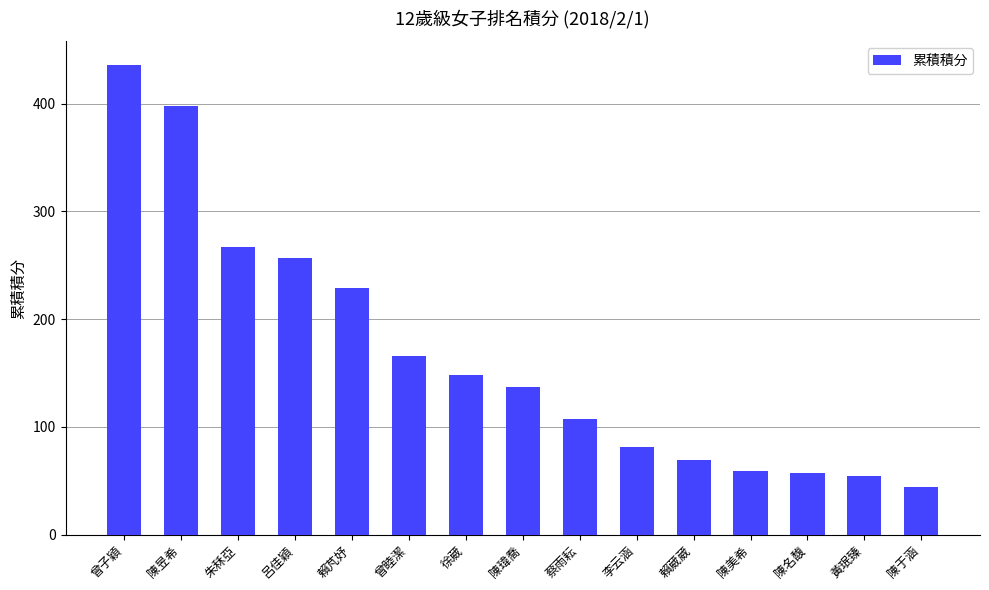

How many categories are shown in the chart?

15